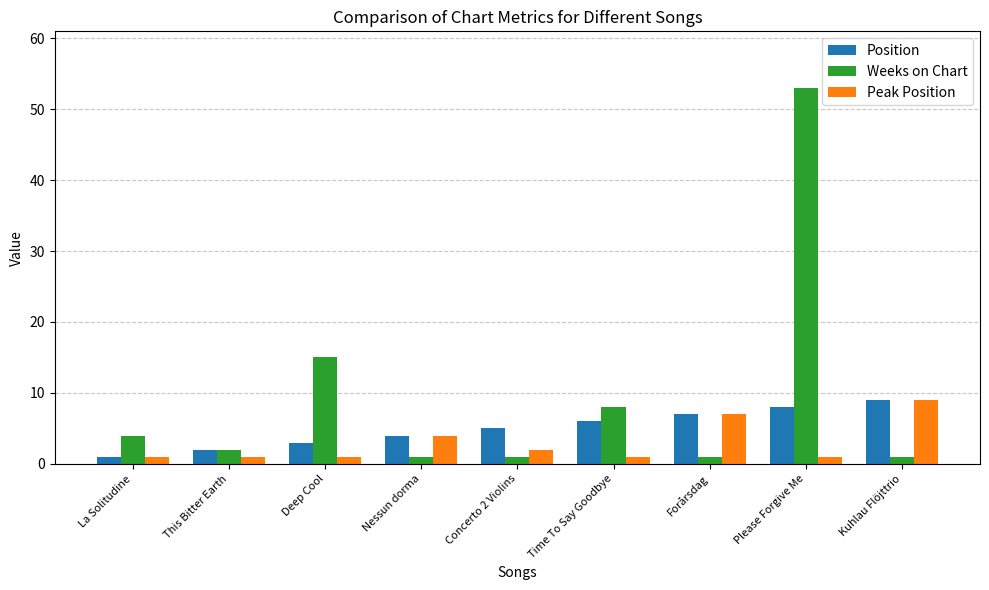

What is the spread (max minus min) of values at Kuhlau Flöjttrio?

8